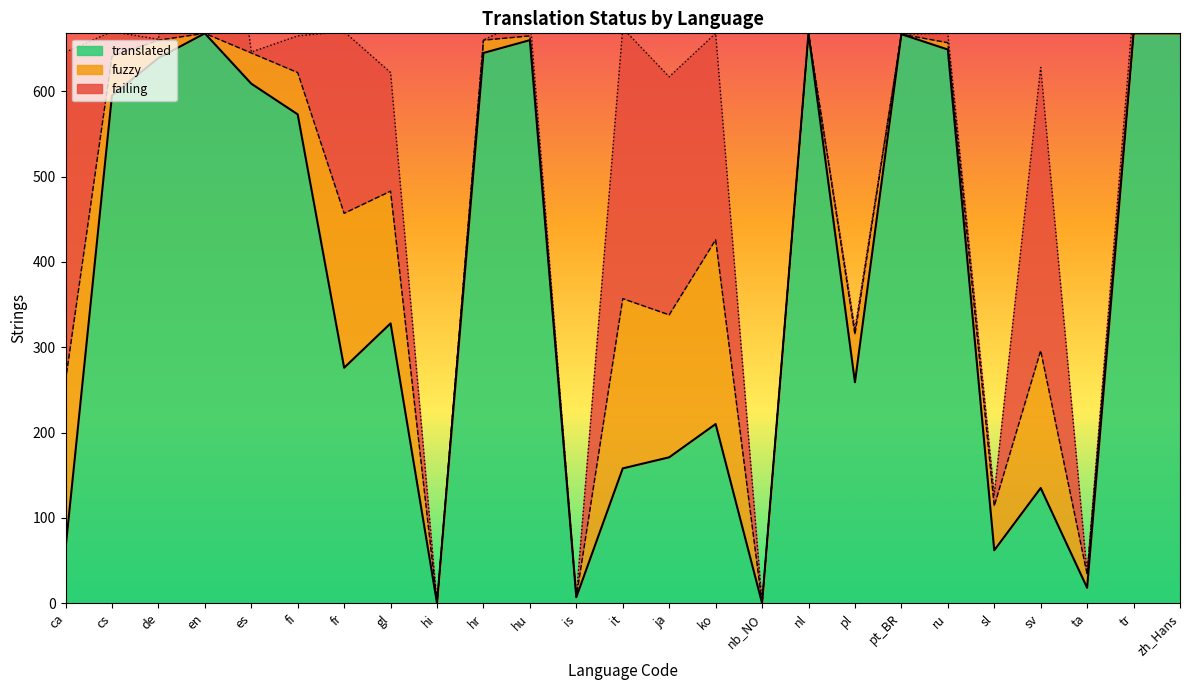

Read the fuzzy value at fi, to the nearest 5.

50